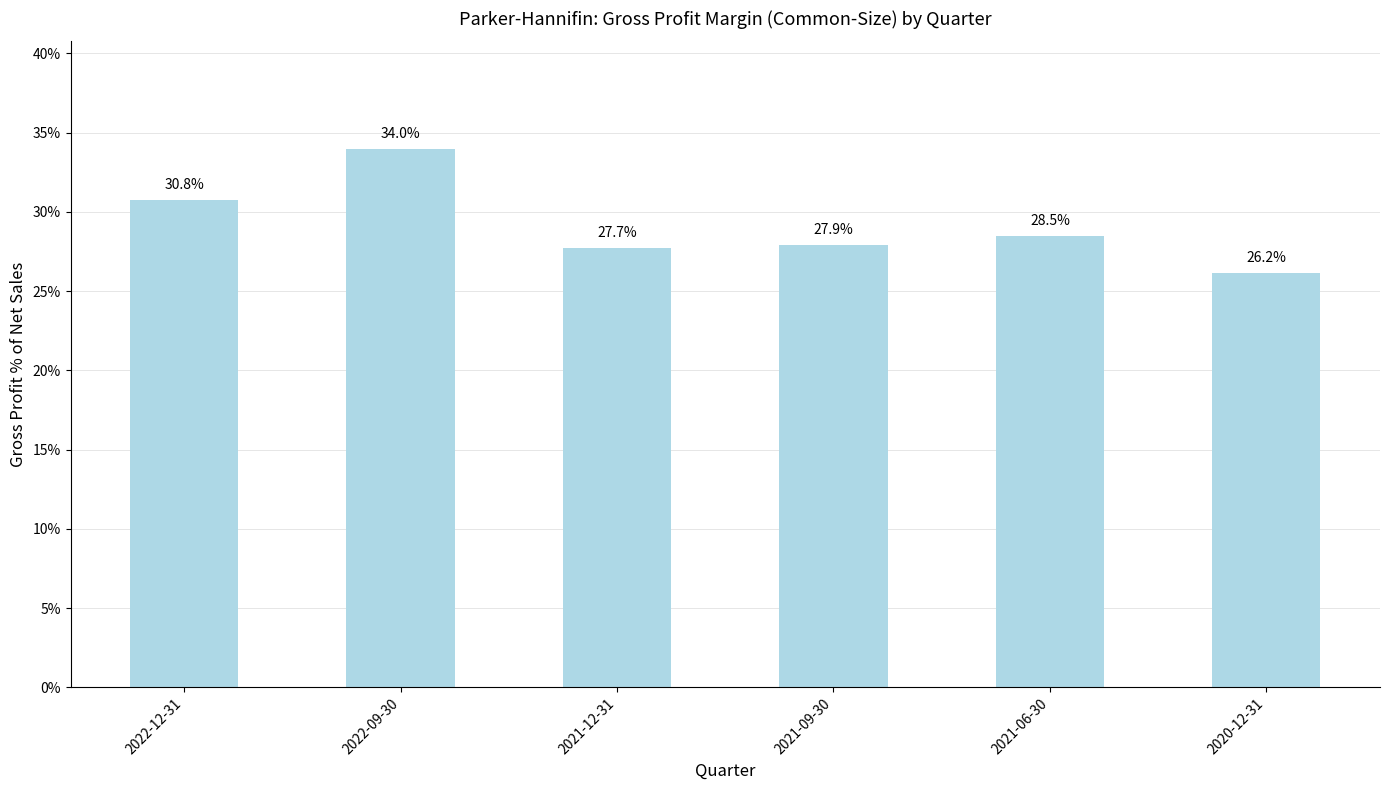

What is the label of the 6th bar from the right?

2022-12-31